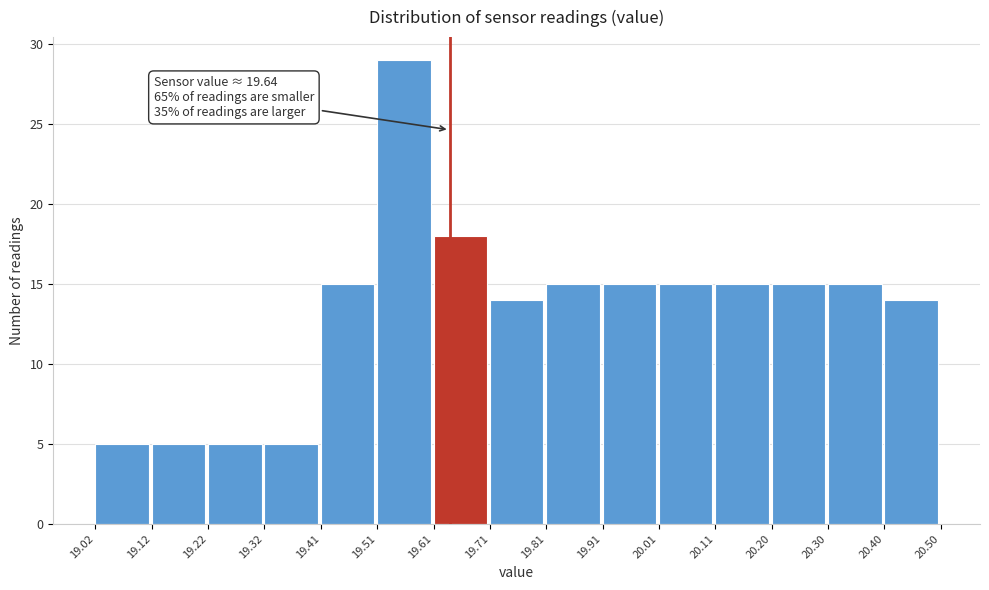

Which range on the x-axis has the tallest bar?

19.51 to 19.61